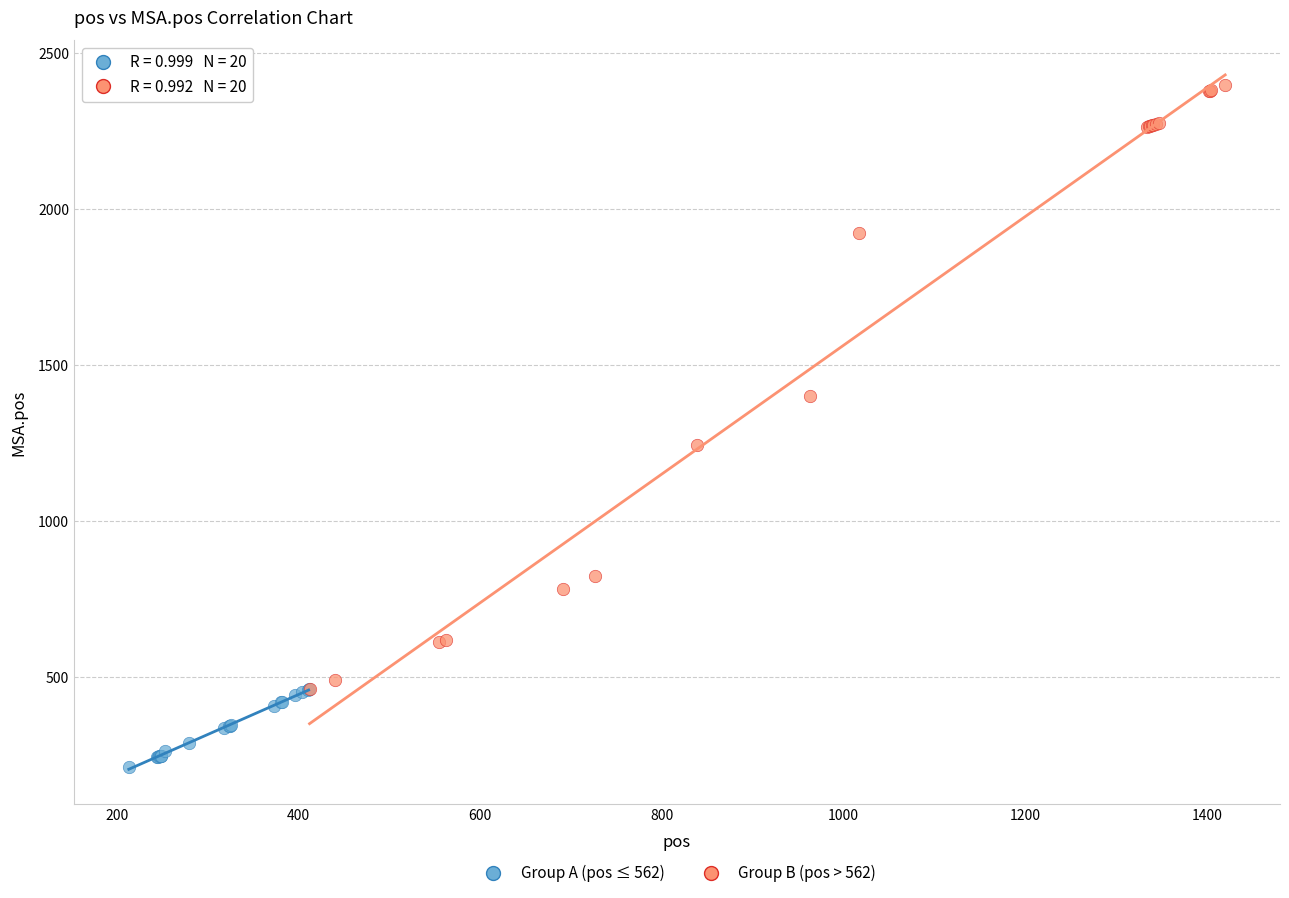

Which series contains the highest Y value?

Group B (pos > 562)